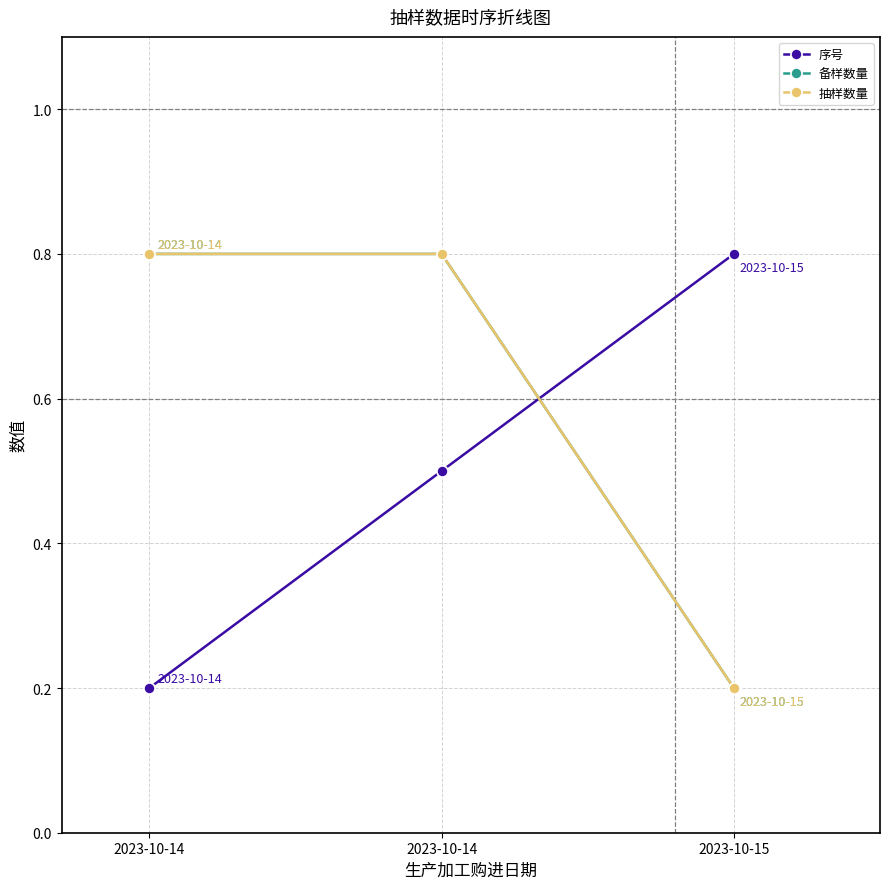

What is the value of the 备样数量 point at the 1st from the left?

0.8